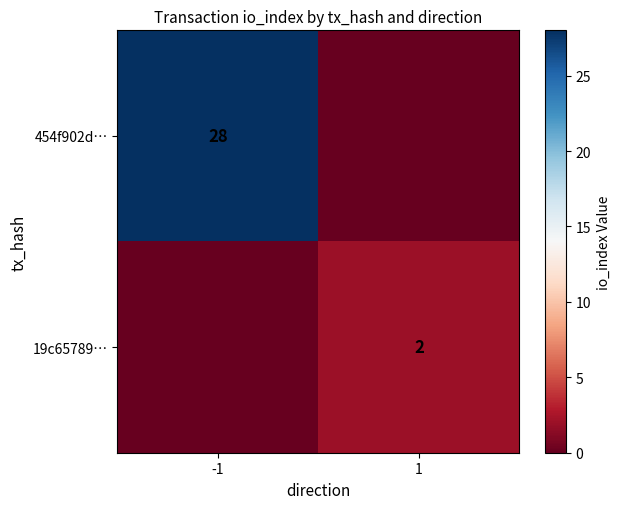

What is the spread (max minus min) of values at -1?

28